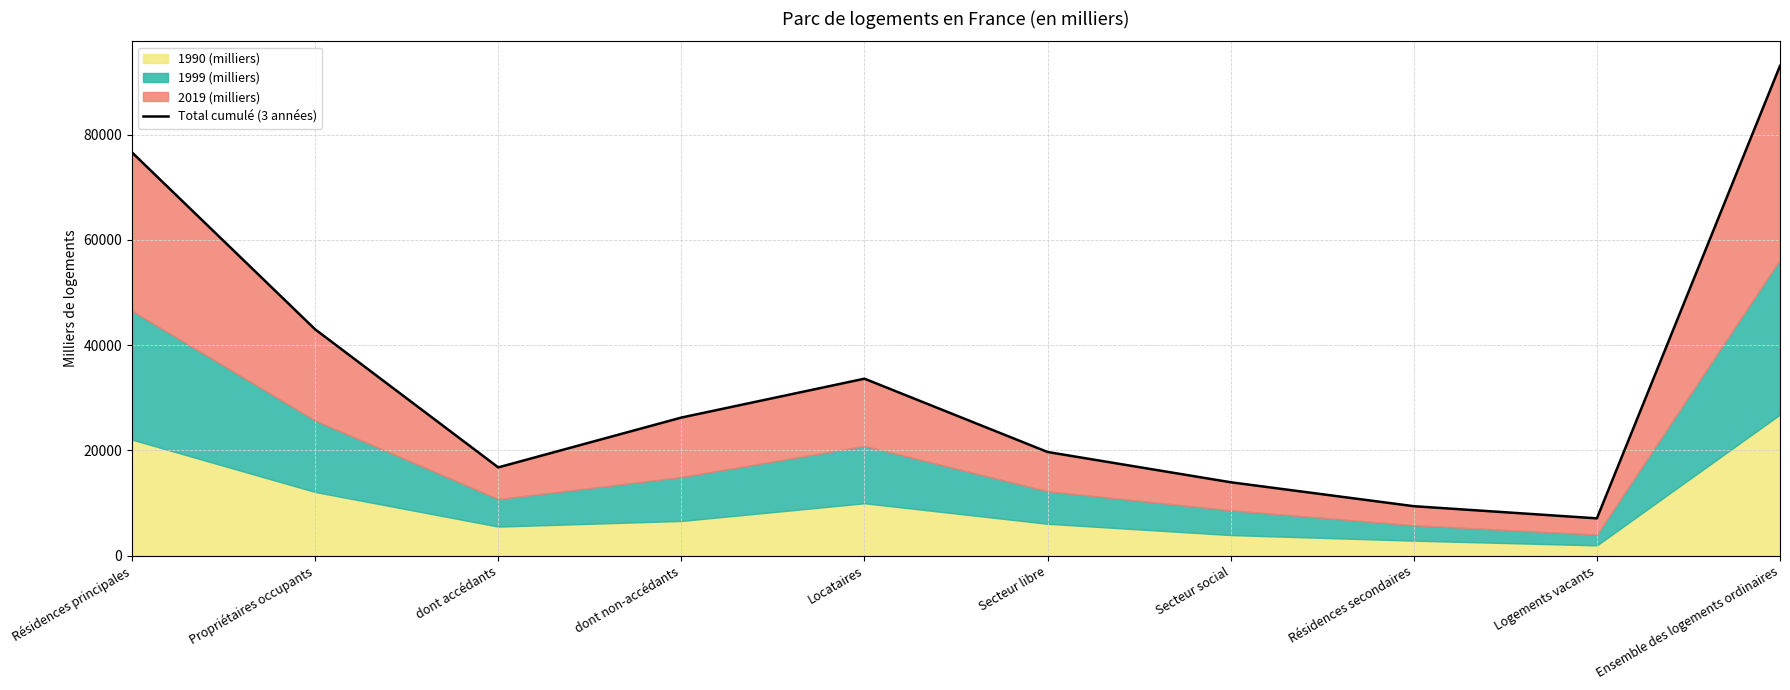

How many points are lower than both their immediate neighbors (excluding endpoints)?

2